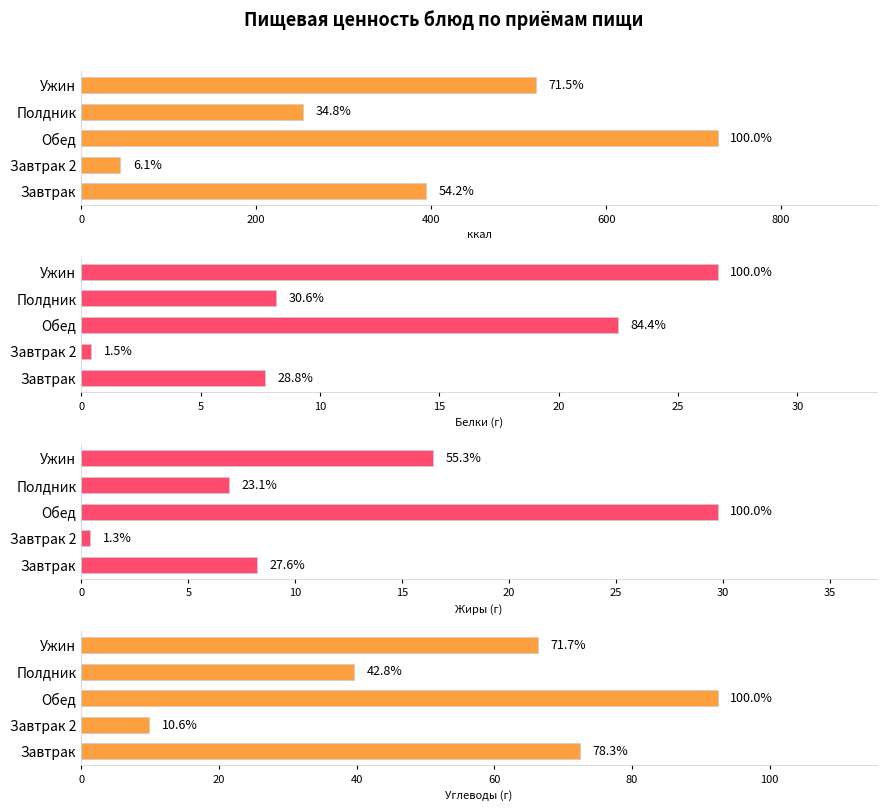

What is the difference between the maximum and minimum values in the Калорийность series?

683.0